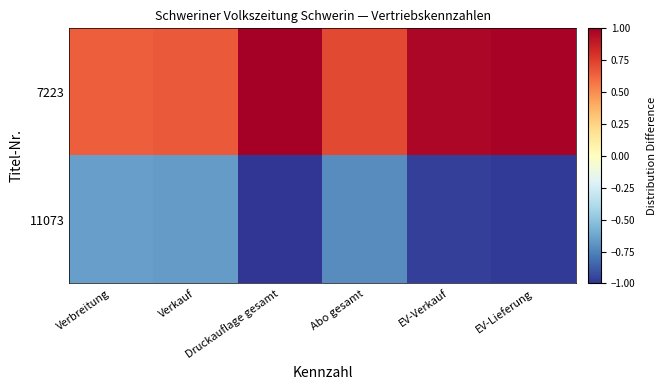

Which series has the largest total across all categories?

7223